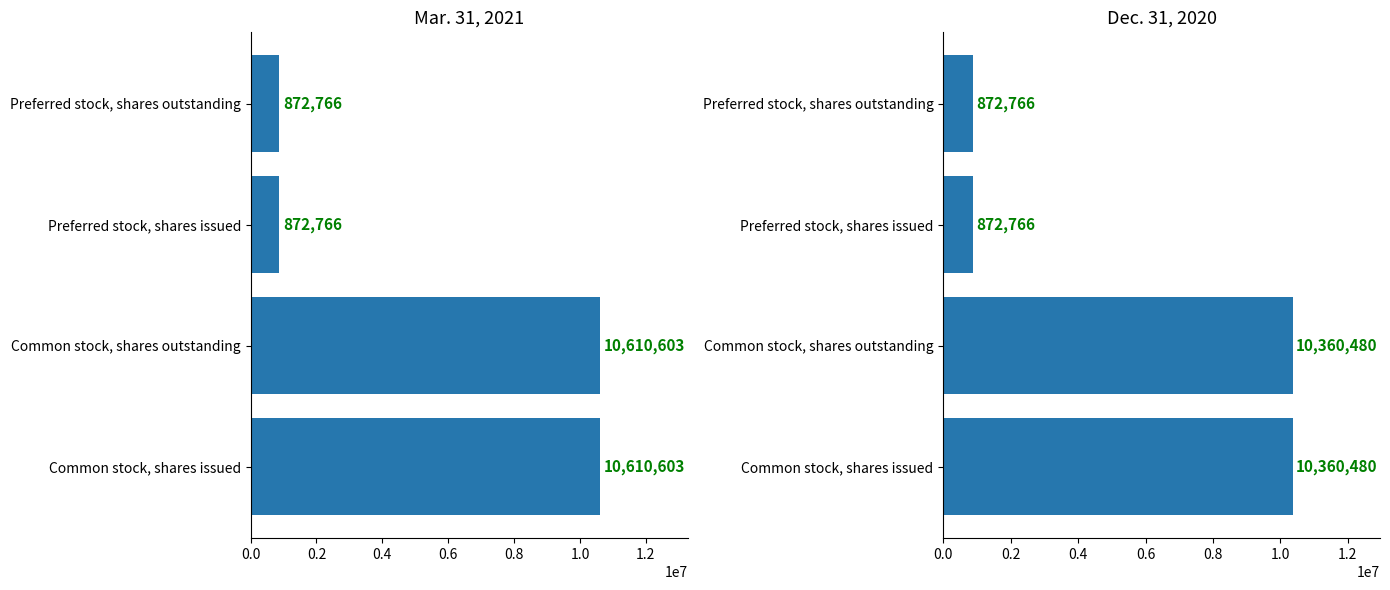

List the series in order of their overall mean, lowest first.

Dec. 31, 2020, Mar. 31, 2021